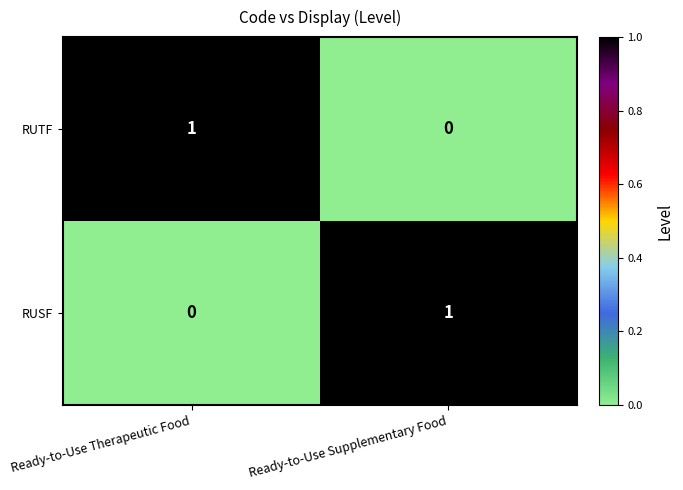

Which category has the lowest value in the RUSF series?

Ready-to-Use Therapeutic Food